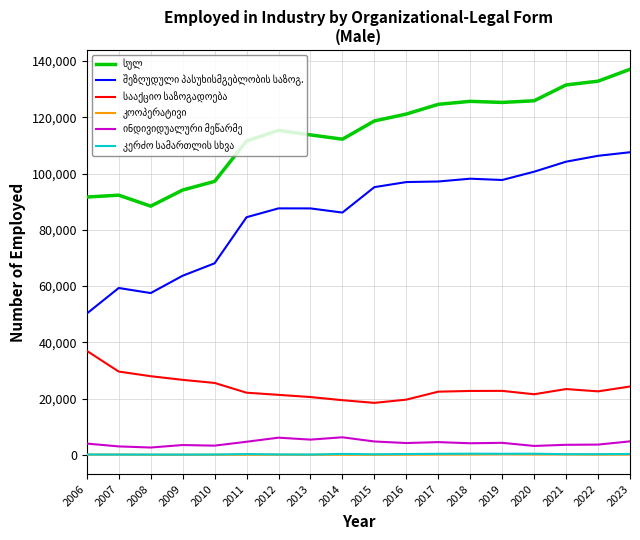

At 2017, list the series in order from smallest to largest.

კოოპერატივი, კერძო სამართლის სხვა, ინდივიდუალური მეწარმე, სააქციო საზოგადოება, შეზღუდული პასუხისმგებლობის საზოგ., სულ